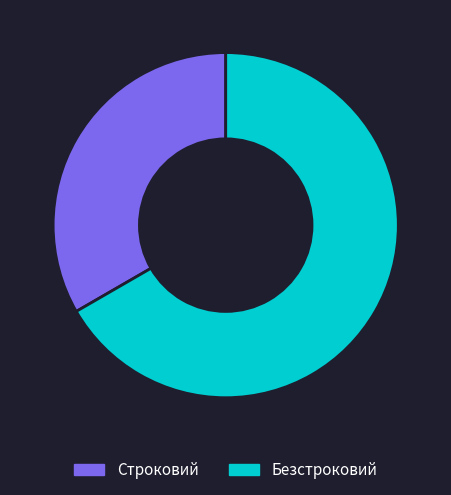

Approximately how many times larger is the value at Строковий compared to Безстроковий?

0.5